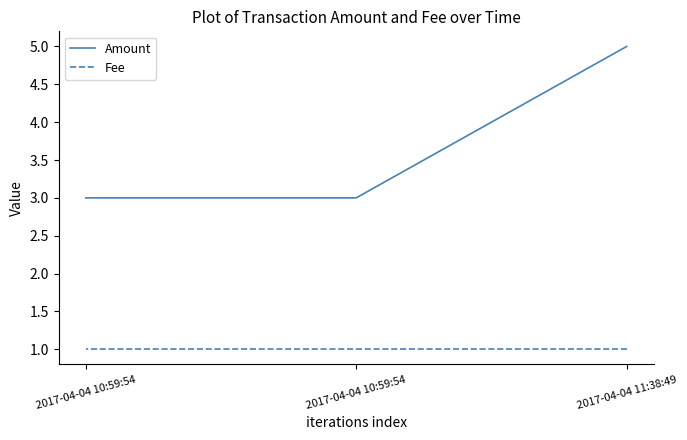

What is the average value of the Fee series?

1